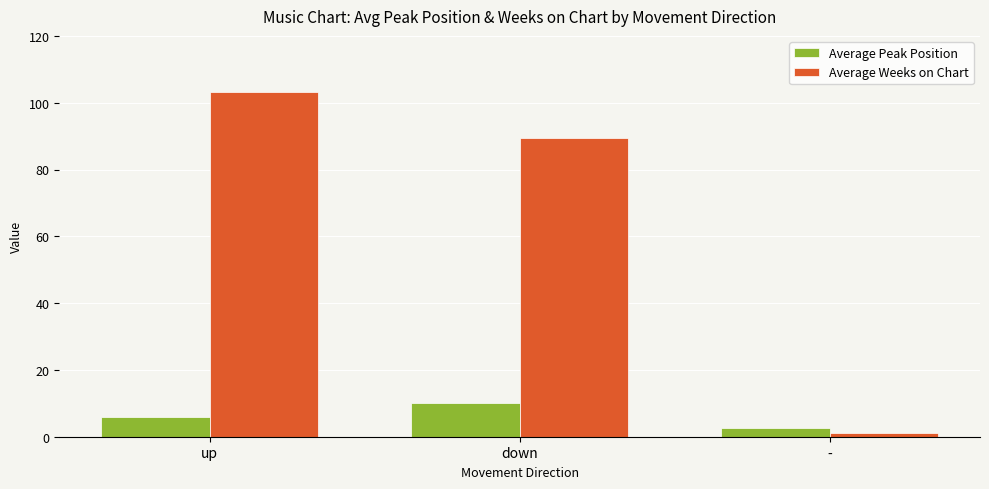

The value of Average Peak Position at - is 2.5. True or false?

True